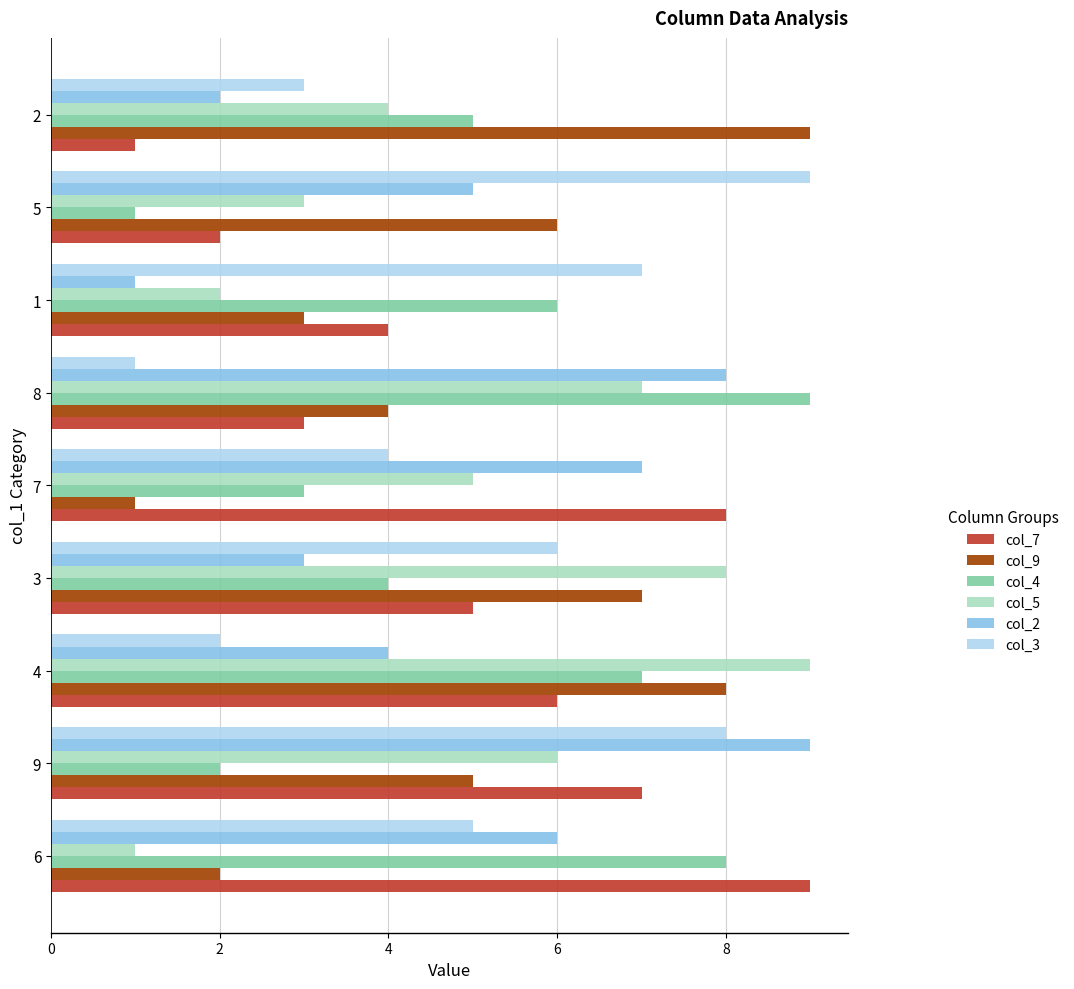

List the labels in order of col_2 value, smallest first.

1, 2, 3, 4, 5, 6, 7, 8, 9